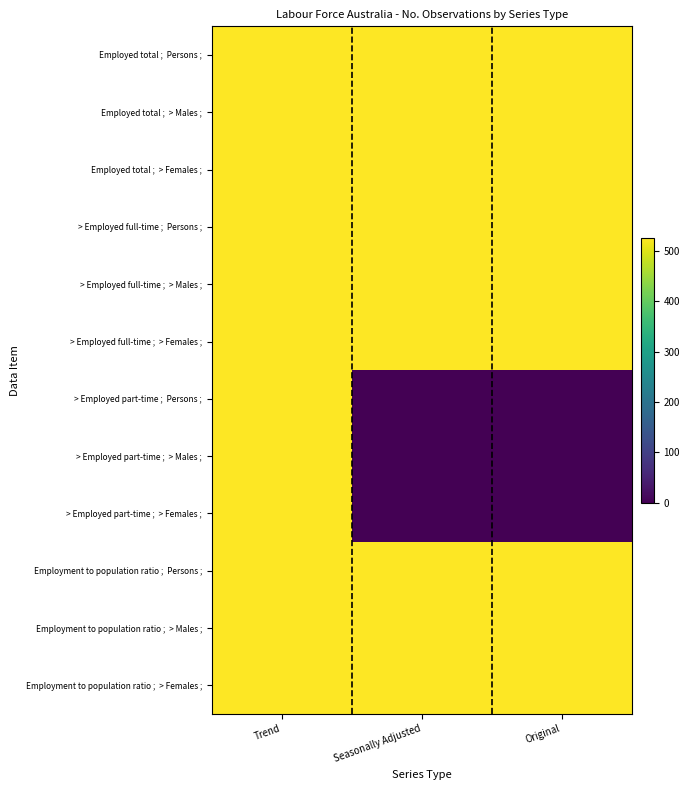

Which category has the highest value across all series?

Trend